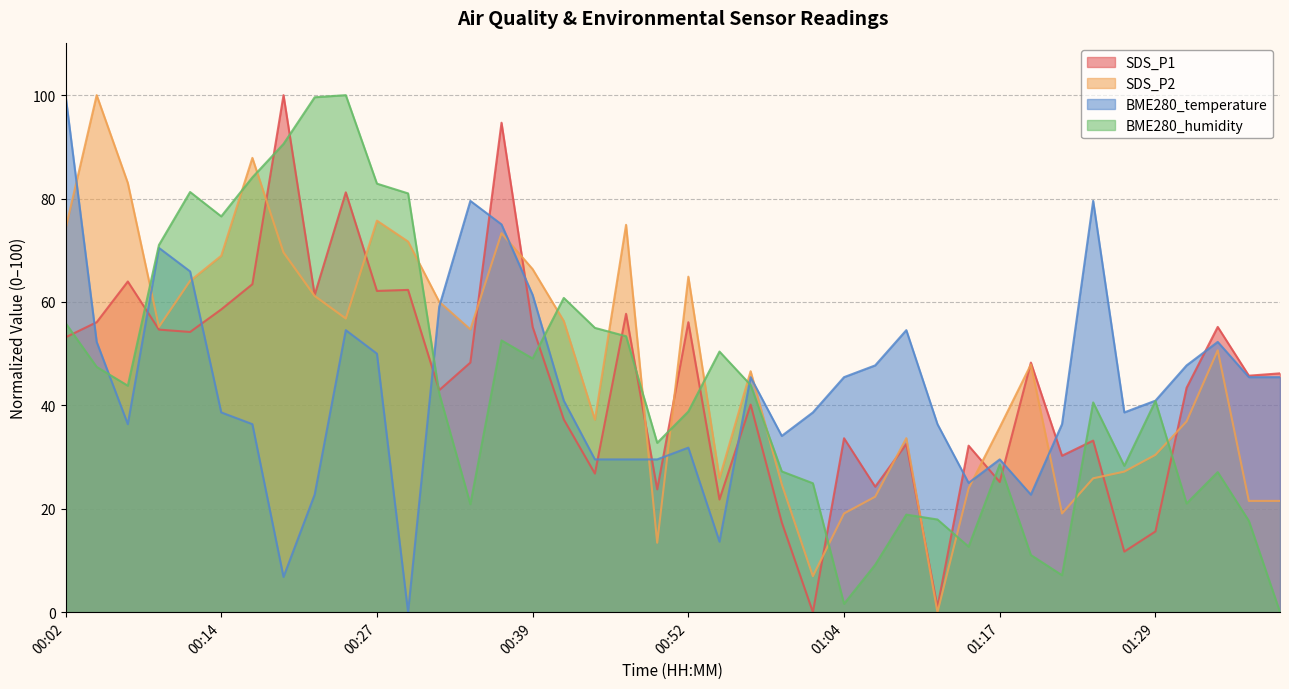

How many values in the SDS_P2 series exceed 50?

20